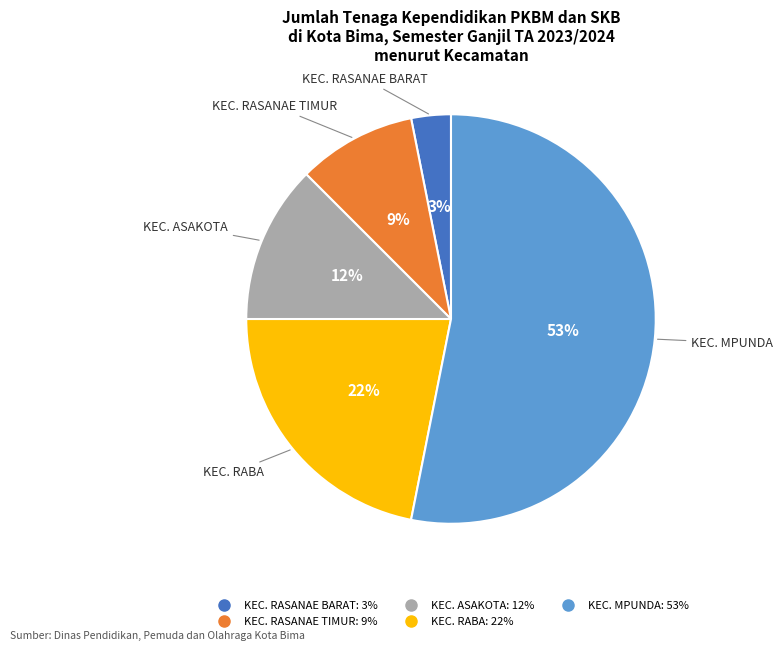

To the nearest percent, what is the difference between the KEC. RASANAE BARAT and KEC. RASANAE TIMUR slice percentages?

6%